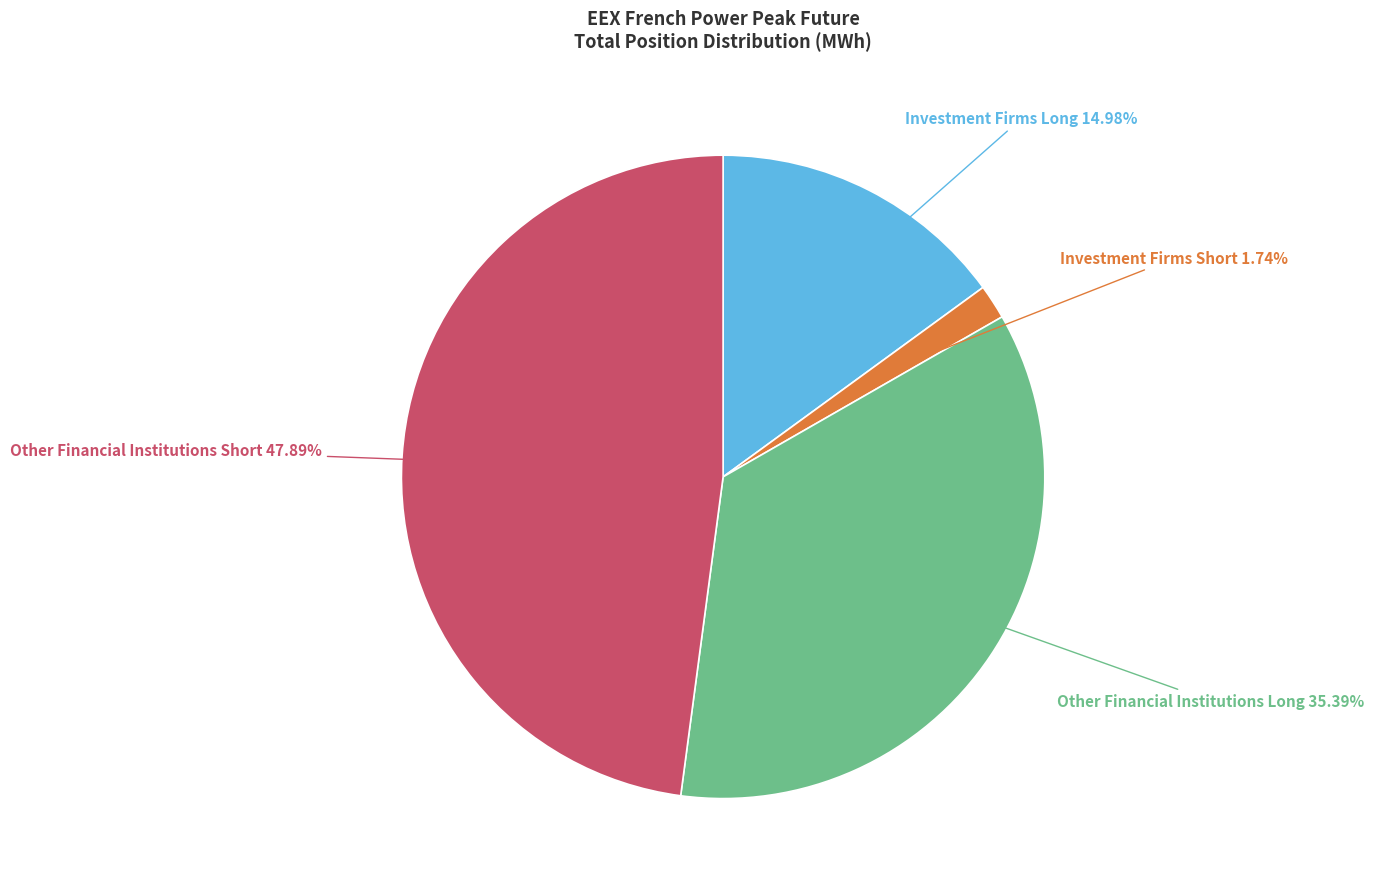

Is there any slice that represents more than half of the pie?

No